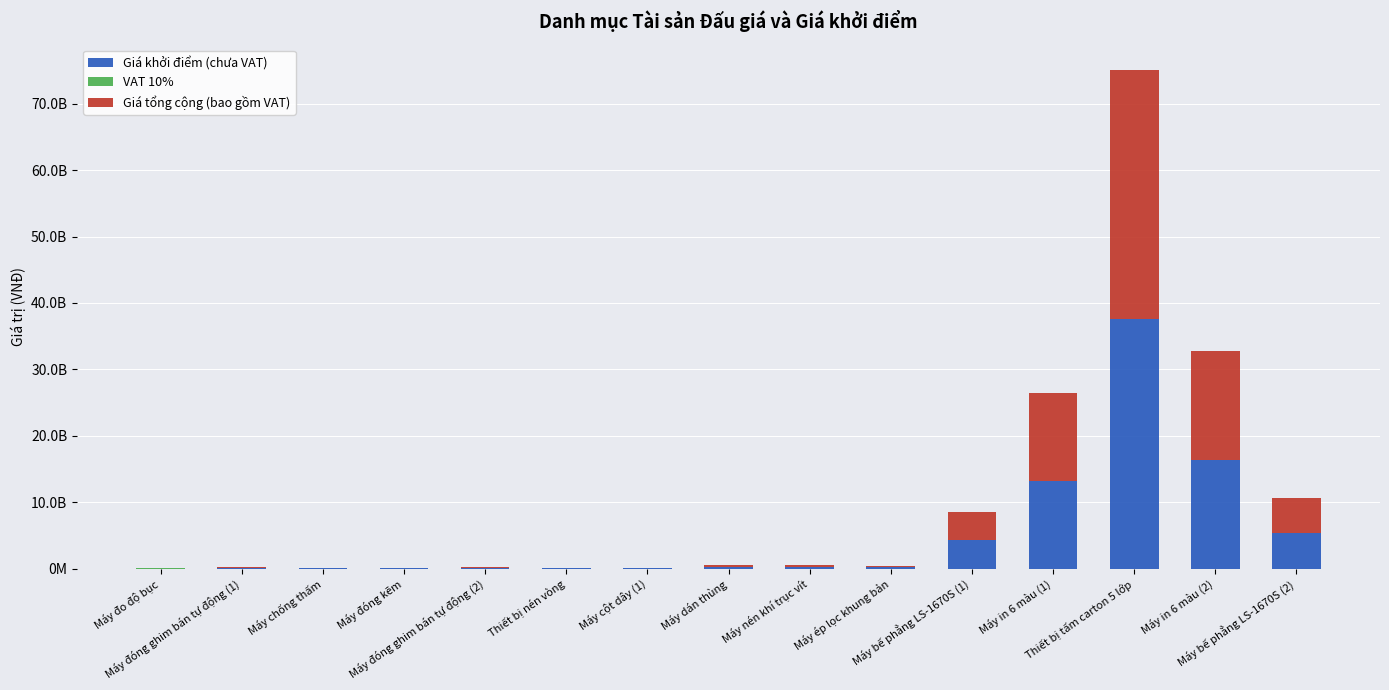

What is the difference between the second highest and second lowest values in the VAT 10% series?

21500000